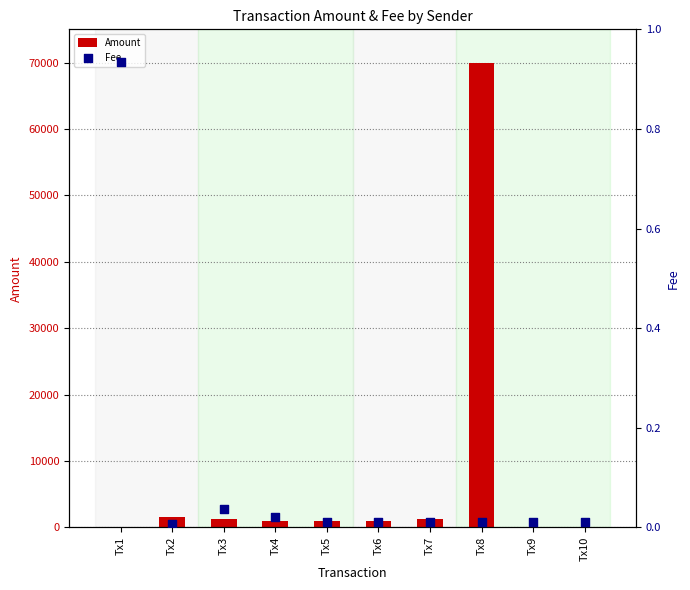

Is the value of Fee at Tx8 greater than the value of Amount at Tx8?

No